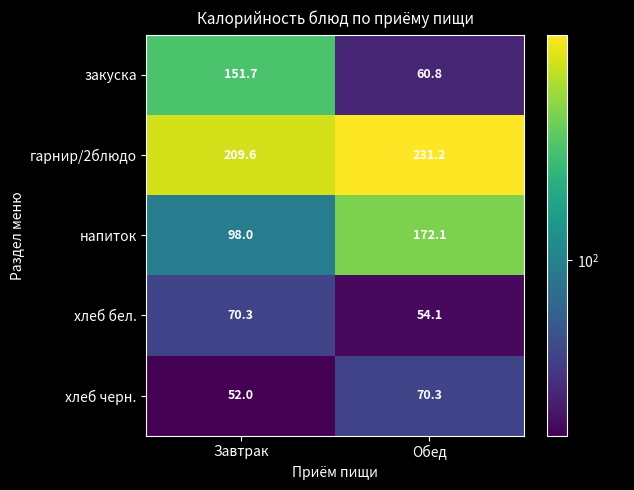

Which series has the largest total across all categories?

гарнир/2блюдо